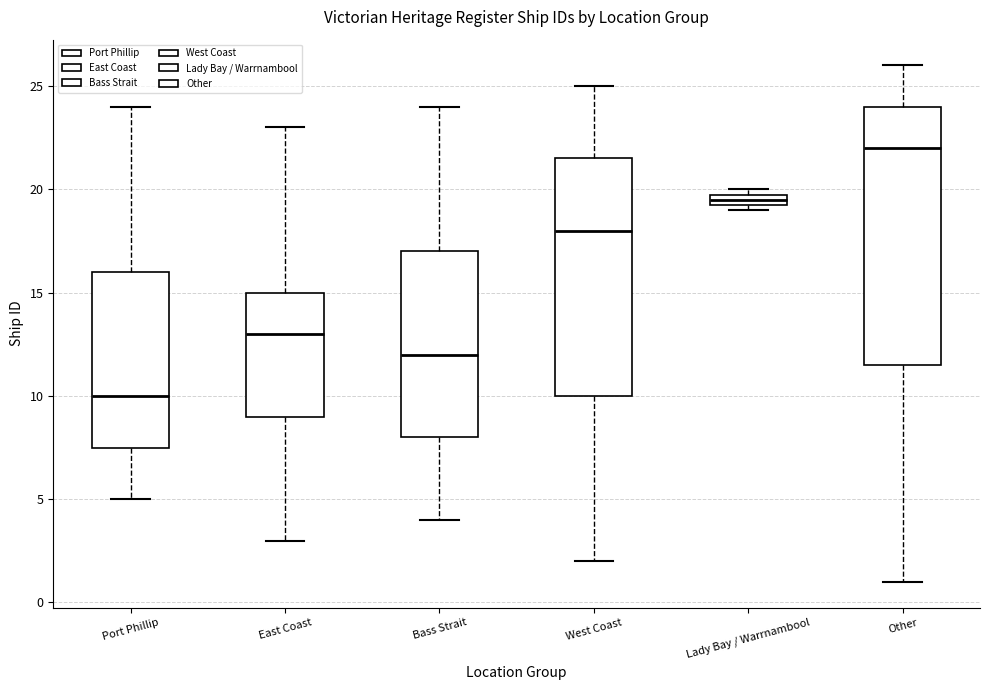

Where does the lower whisker of the box for Bass Strait end on the y-axis? The values are not printed on the chart, so give them approximately, as read against the axis.

4.0